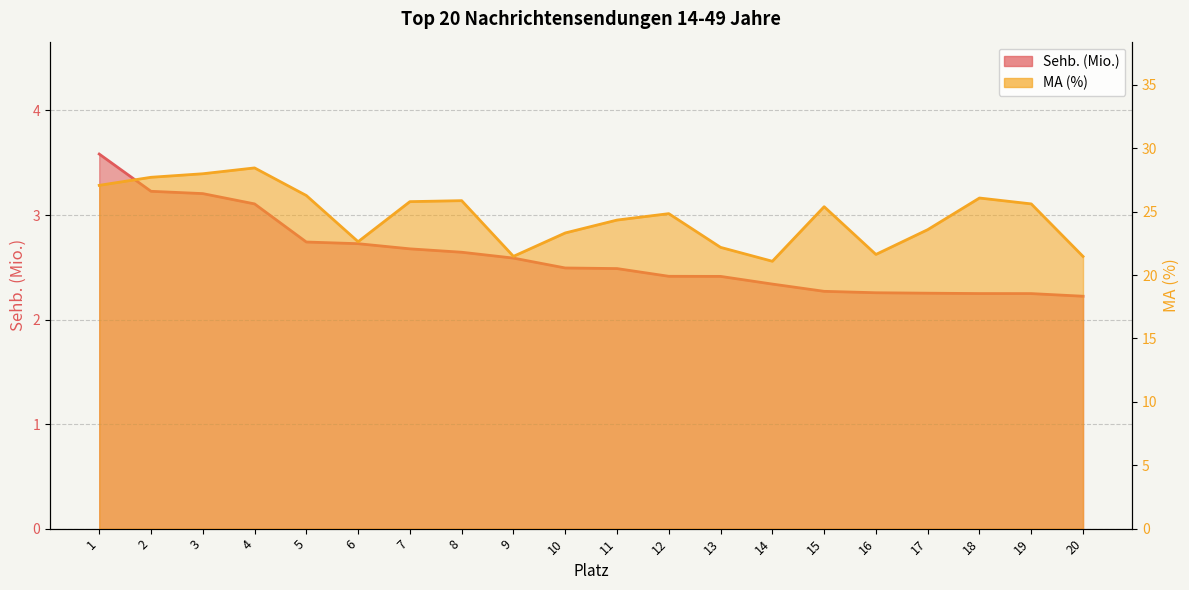

The value of MA (%) at 10 is 23.3. True or false?

True